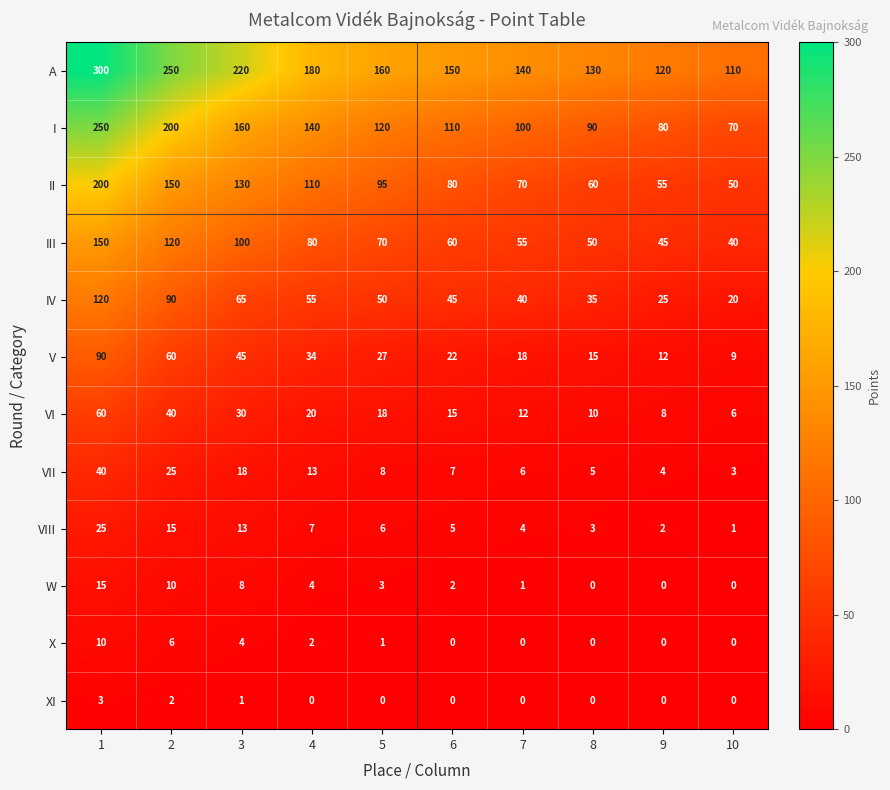

What is the difference between the highest and lowest values at 3?

219